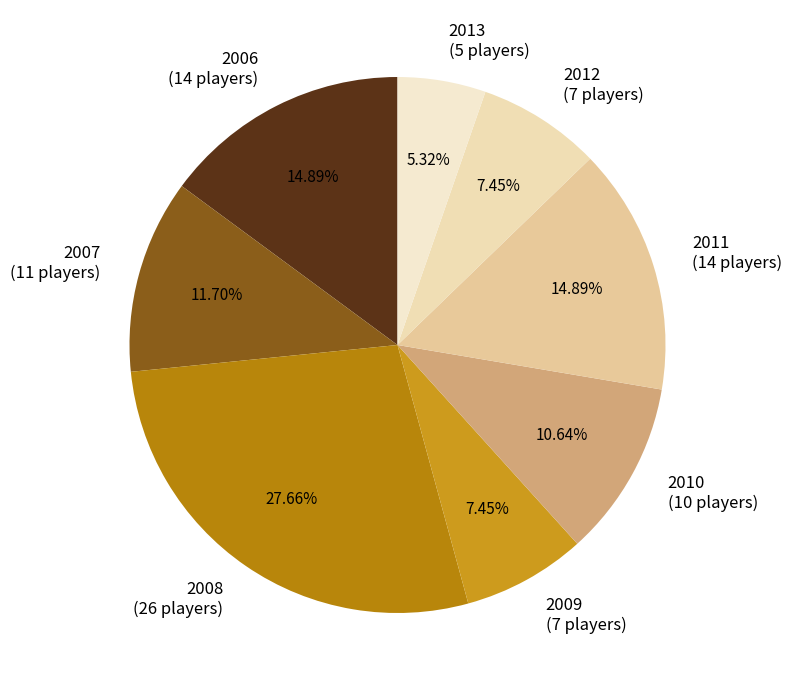

To the nearest percent, what is the combined percentage of 2011 and 2010?

26%